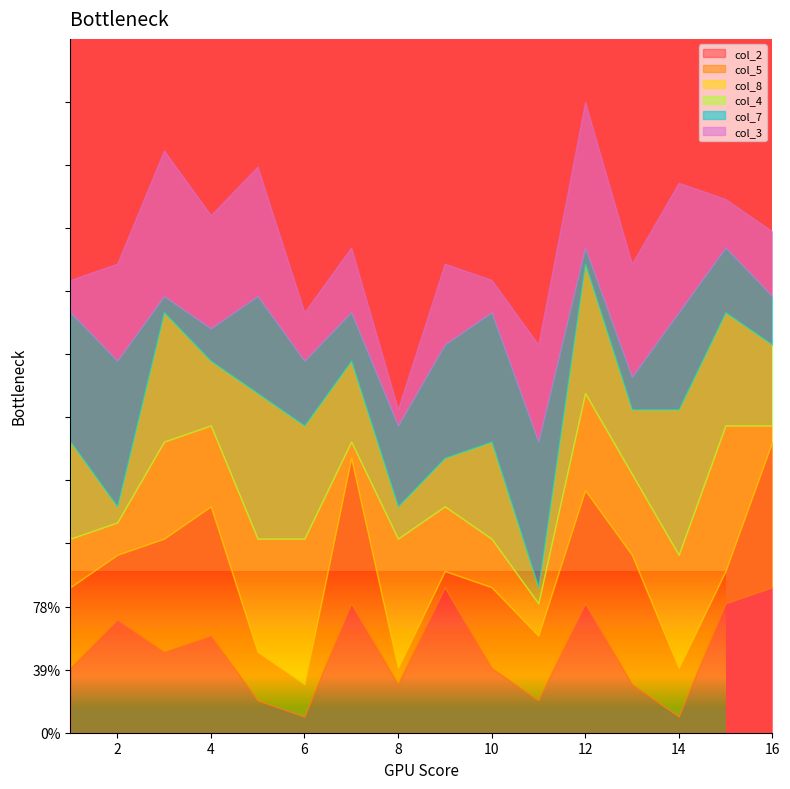

Where does the col_8 series first go above 5?

3